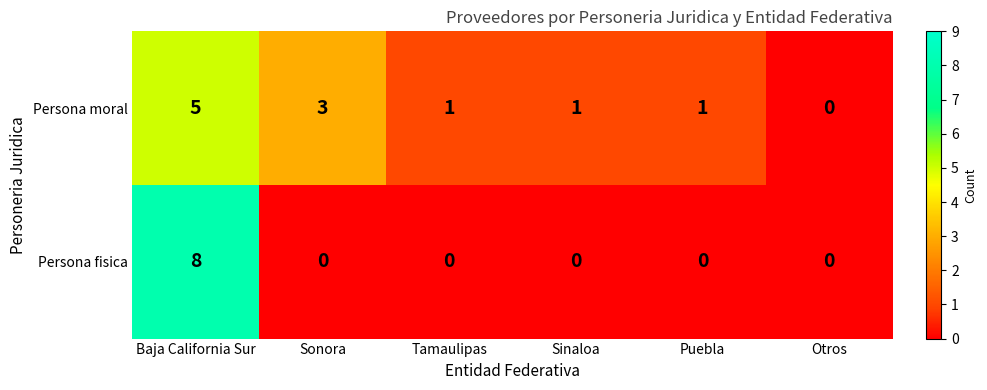

At which label does Persona moral first exceed 1?

Baja California Sur